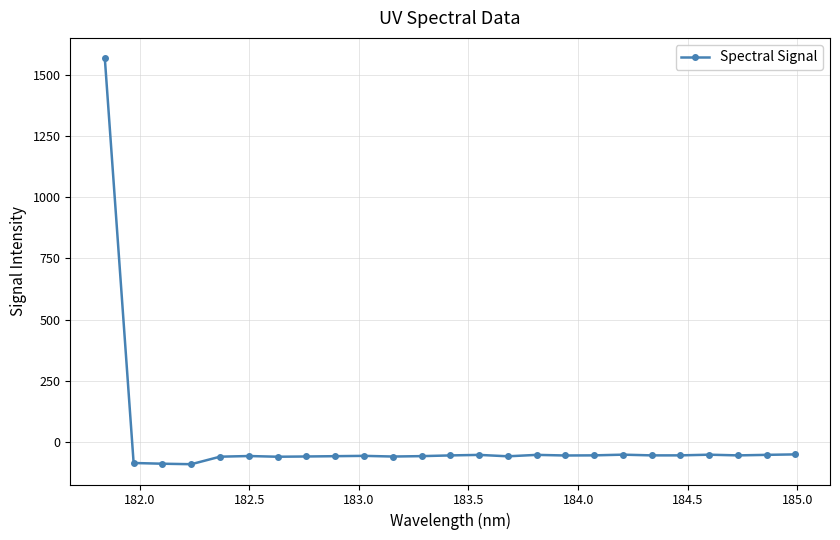

True or false: there are more than 0 points higher than both neighbors.

True